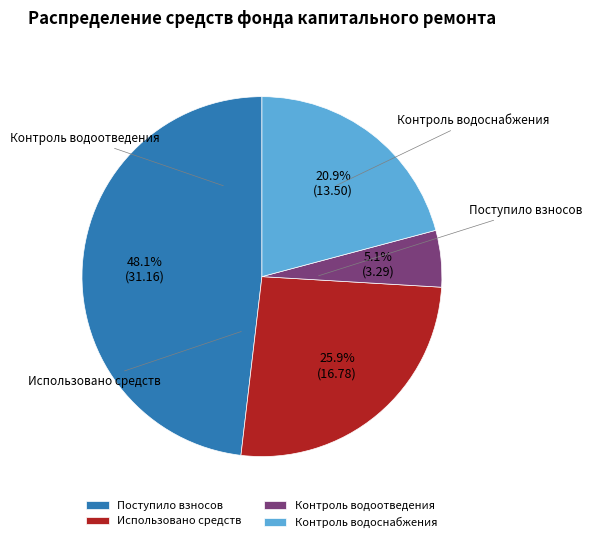

What is the largest slice in the pie chart?

Поступило взносов